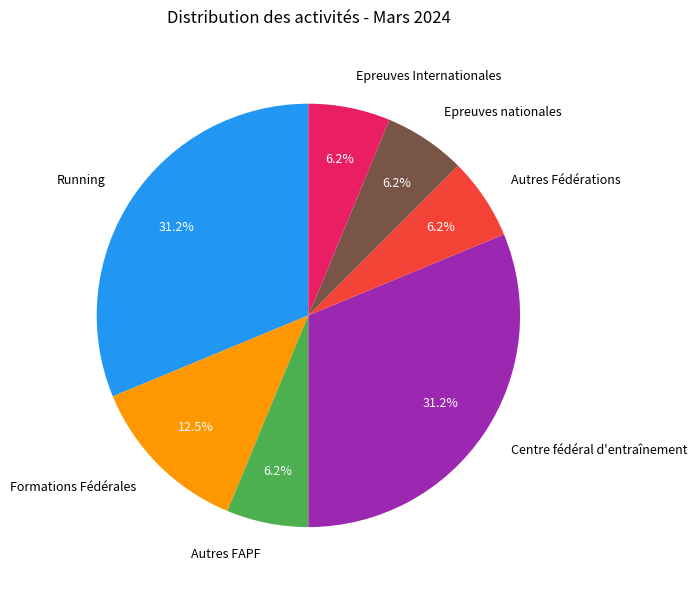

Do Autres FAPF and Epreuves nationales together represent more than half of the pie?

No